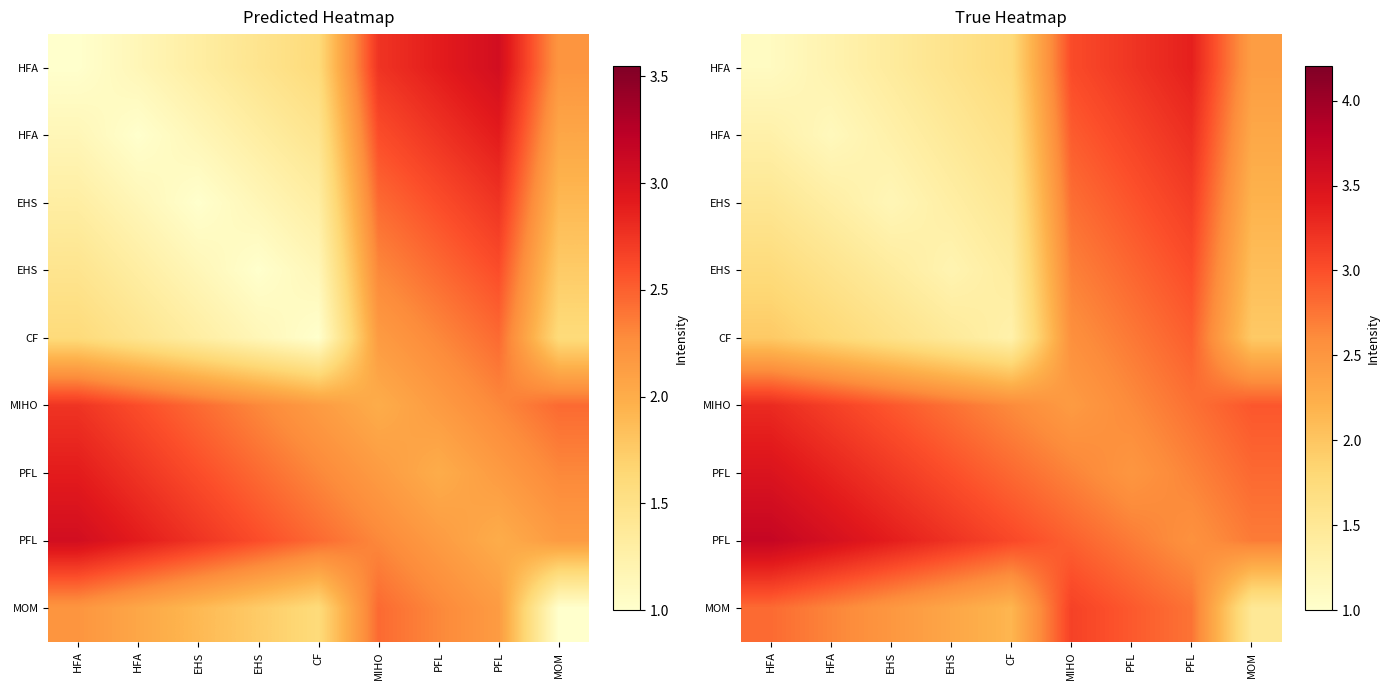

What is the greatest value displayed?

3.7